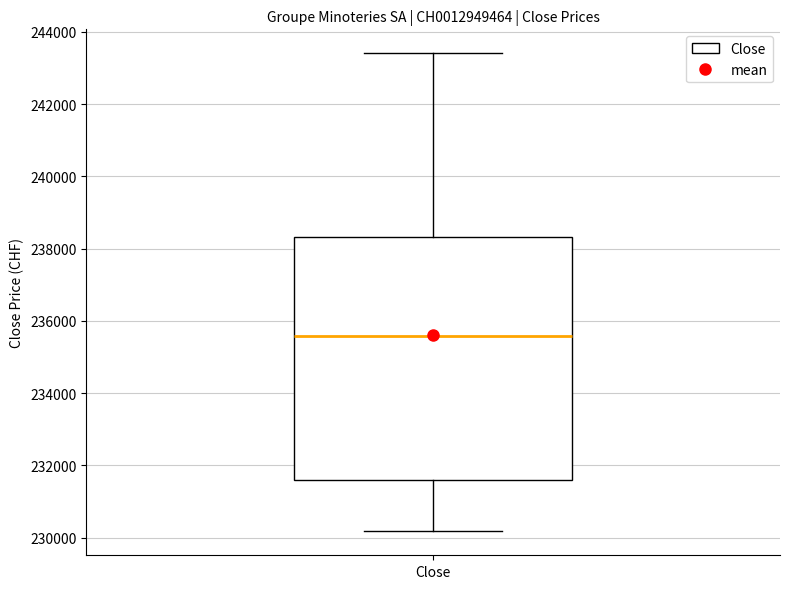

Transcribe this box plot: give where the median line is, the range the box spans, and where the two whiskers end, as read against the y-axis. The values are not printed on the chart, so give them approximately, as read against the axis.

median 235600, box 231600 to 238400, whiskers 230200 to 243400